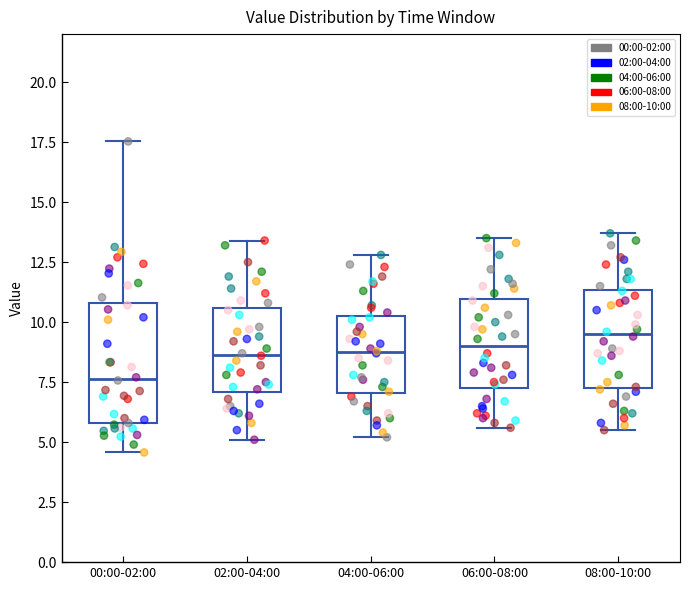

Comparing the boxes themselves (not the whiskers), which one is the tallest?

00:00-02:00